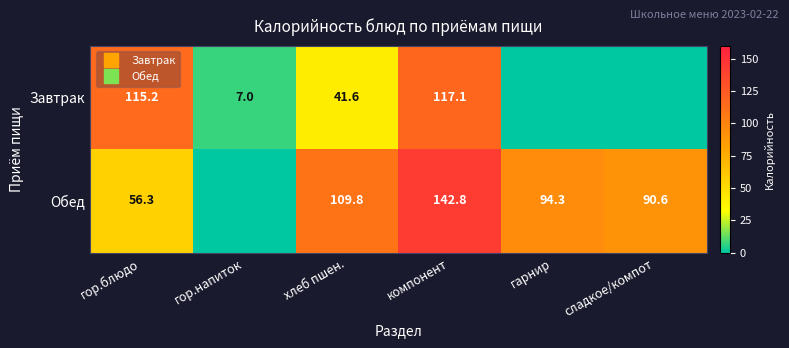

Rank the series at гор.блюдо from lowest to highest value.

Обед, Завтрак